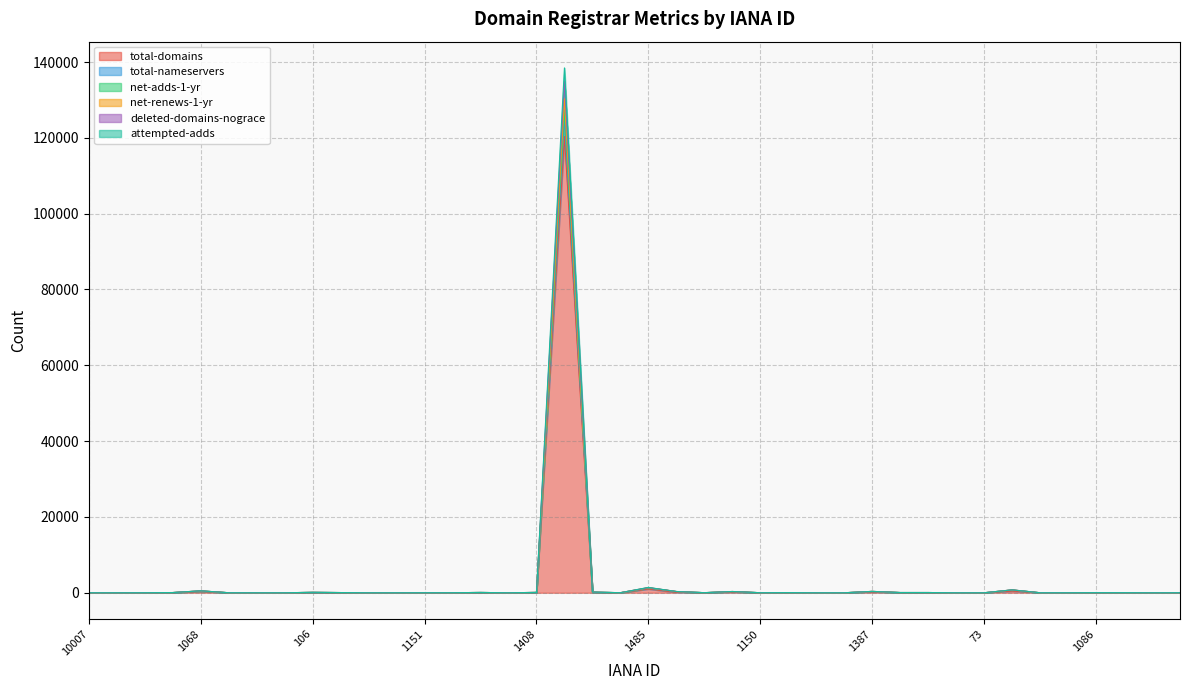

The net-renews-1-yr series shows 8 at 1150. True or false?

False